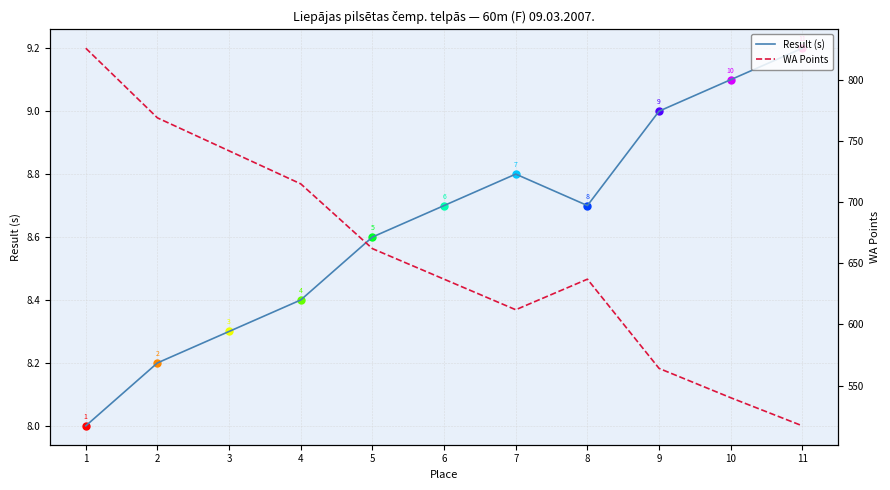

Reading right to left, extract all data points from this chart.

Result (s): 9.2	9.1	9.0	8.7	8.8	8.7	8.6	8.4	8.3	8.2	8.0
WA Points: 517.0	540.0	564.0	637.0	612.0	637.0	662.0	715.0	742.0	769.0	826.0